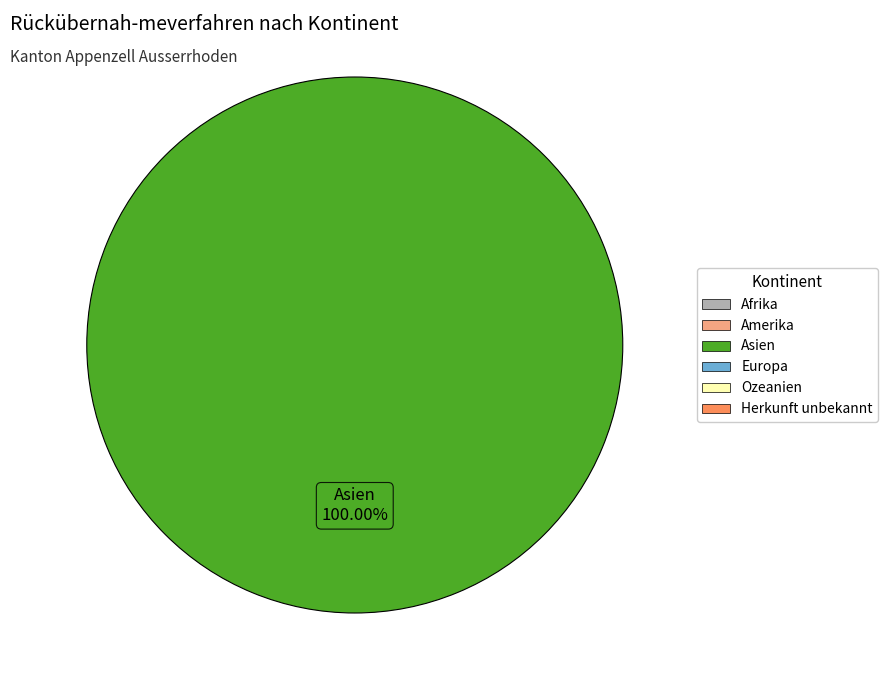

Is there a majority slice in this chart?

Yes